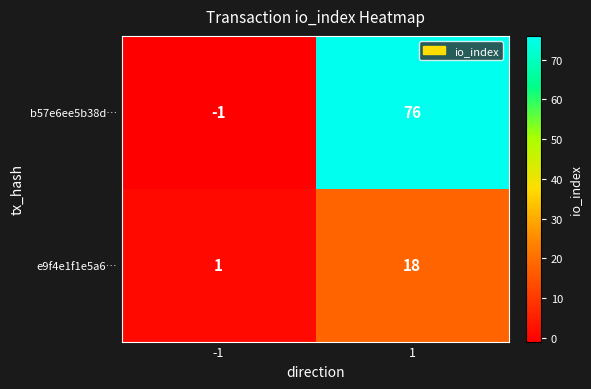

Between -1 and 1, which series saw the biggest shift?

b57e6ee5b38d…